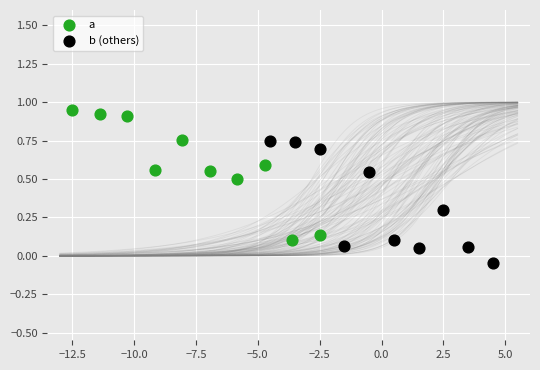

Which series reaches the minimum Y coordinate?

b (others)